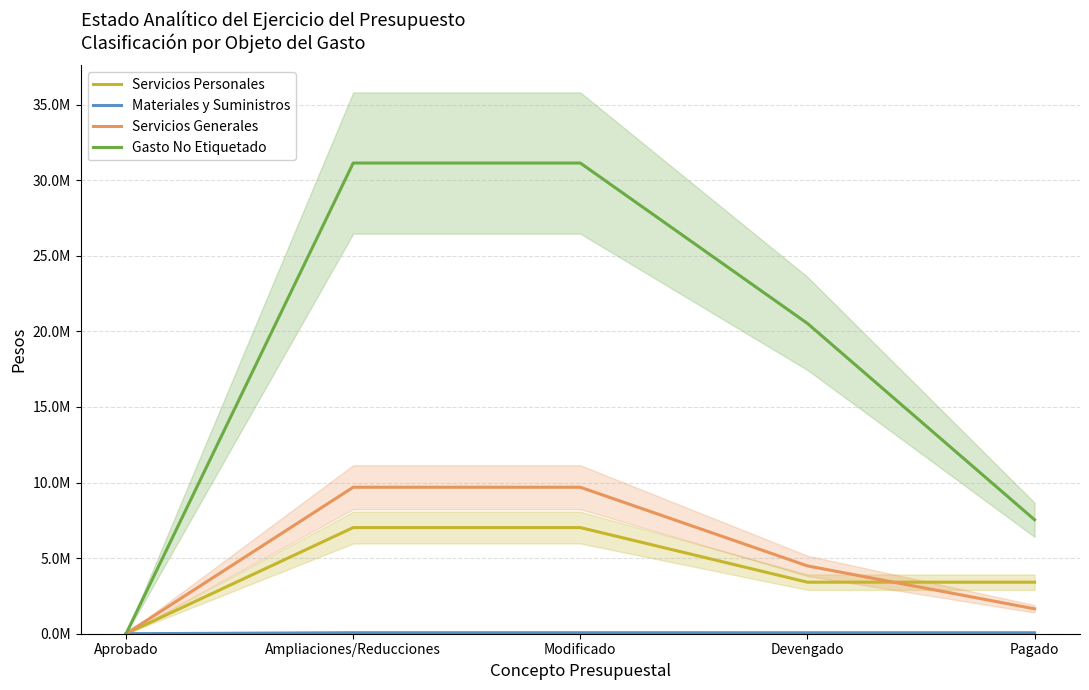

True or false: Materiales y Suministros and Servicios Personales intersect in this chart.

False